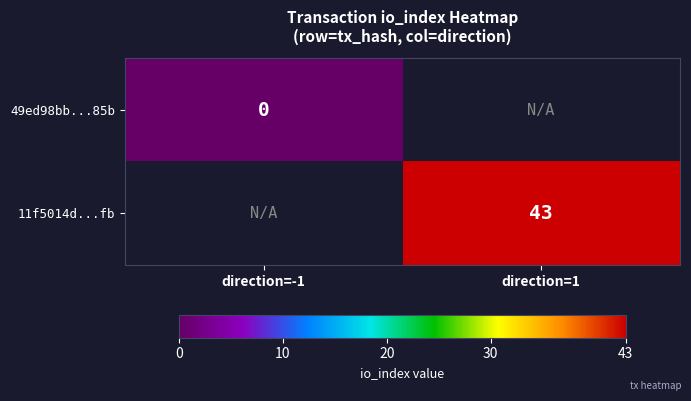

True or false: 11f5014d...fb has a value of 43 at direction=1.

True